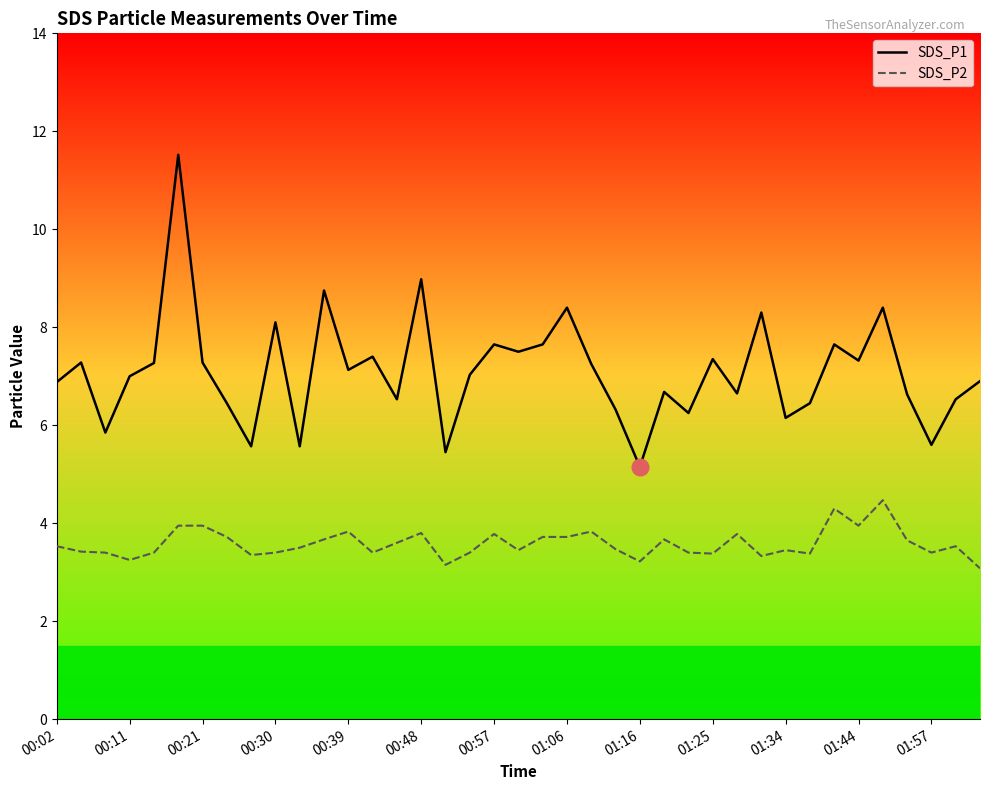

True or false: SDS_P2 has a value of 6.5 at 00:39.

False